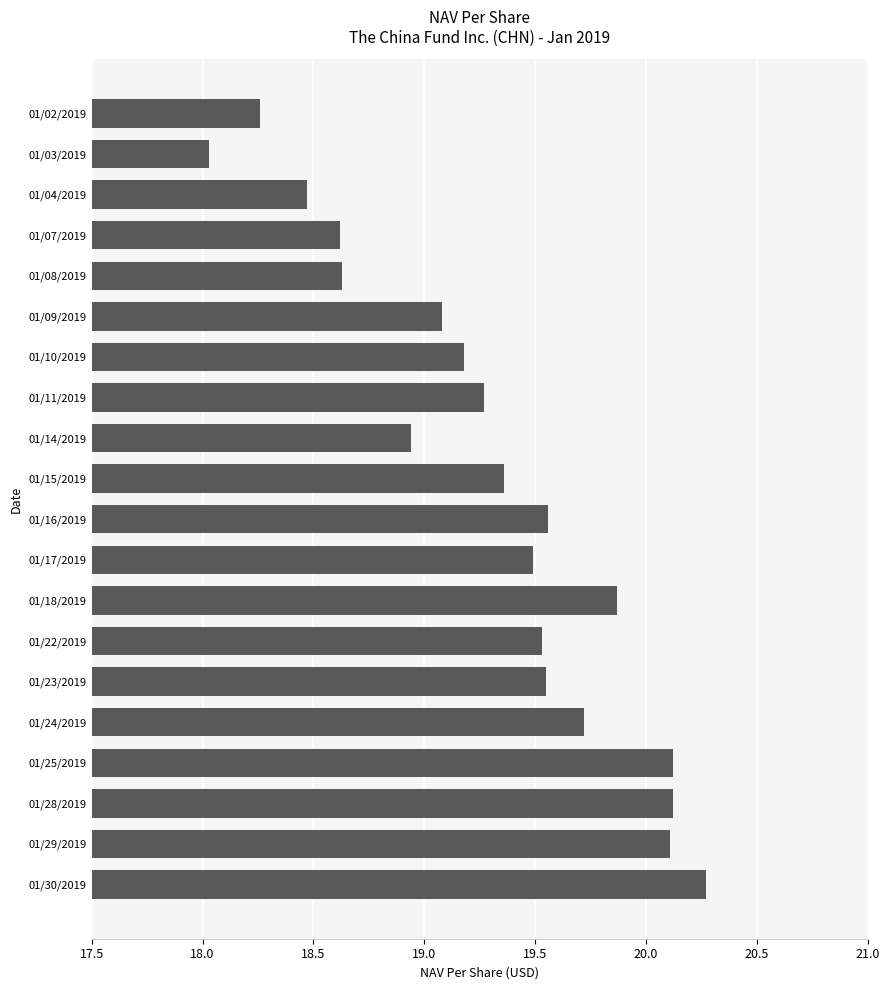

The value at 01/11/2019 is 26.0. True or false?

False